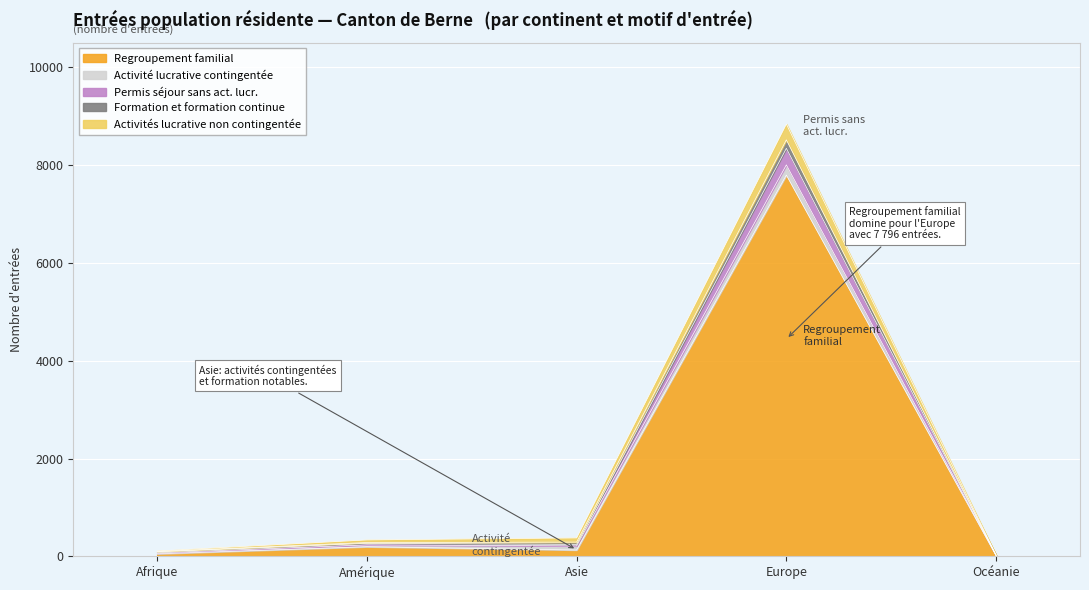

What is the difference between the maximum and second lowest values in the Permis séjour sans act. lucr. series?

317